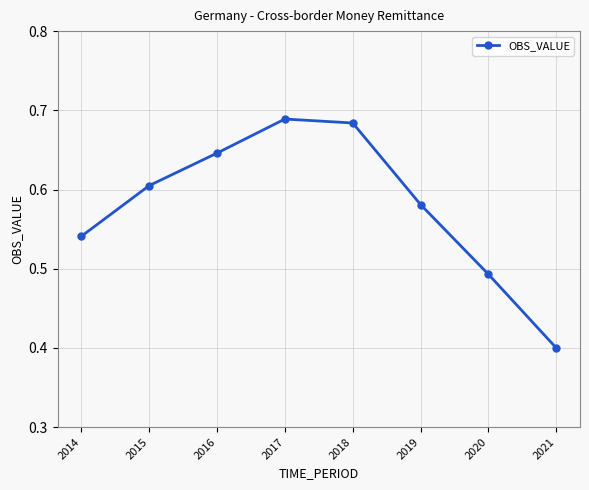

How many values are between 0 and 1?

8